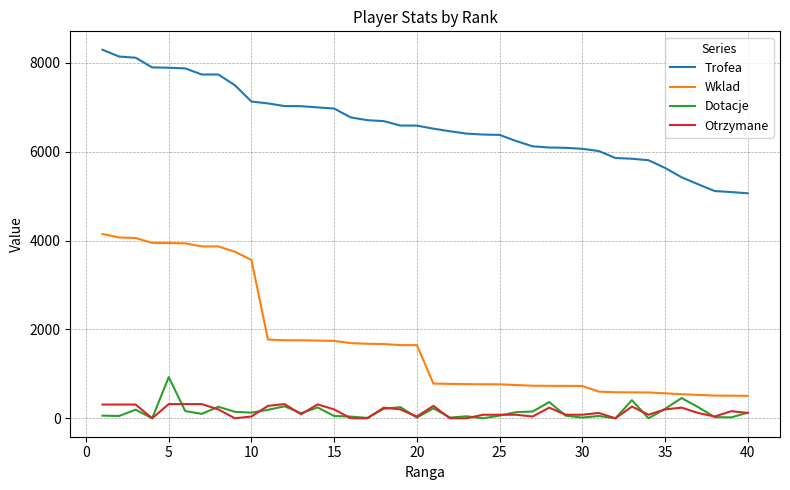

What is the highest value of the Dotacje series?

927